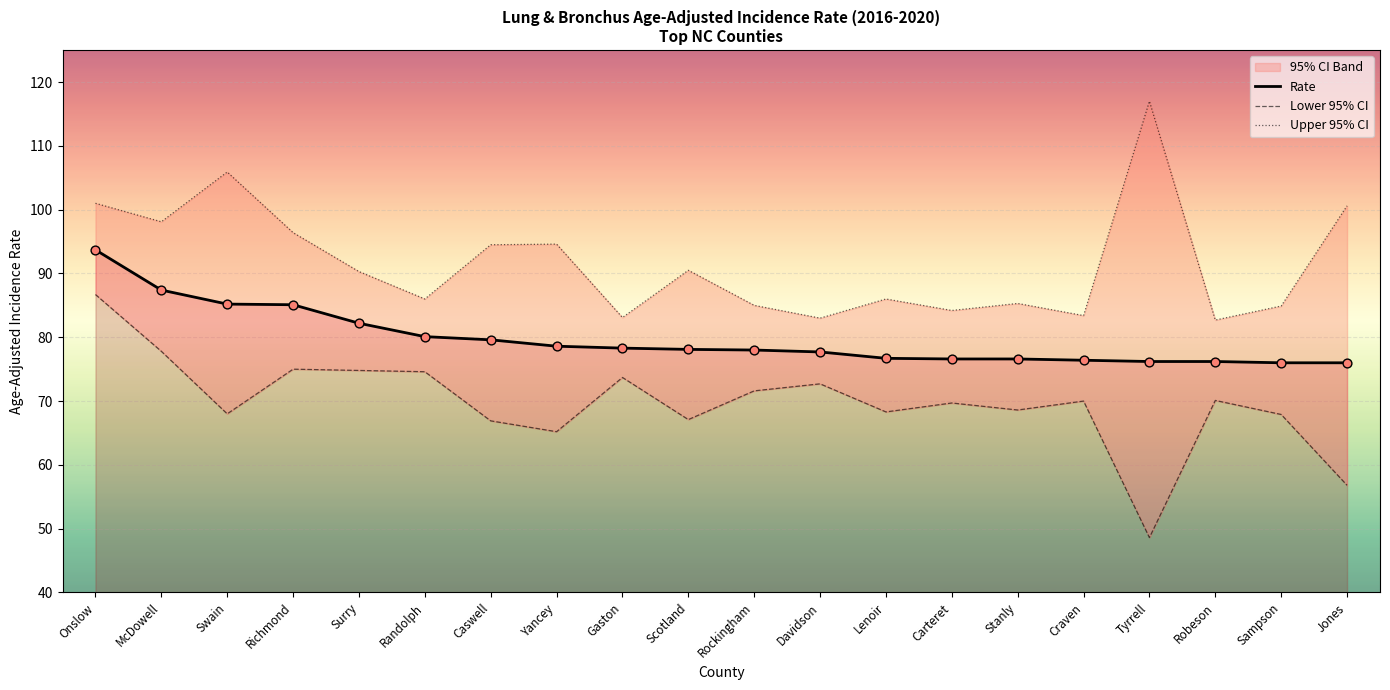

At how many categories does at least one series exceed 80?

20